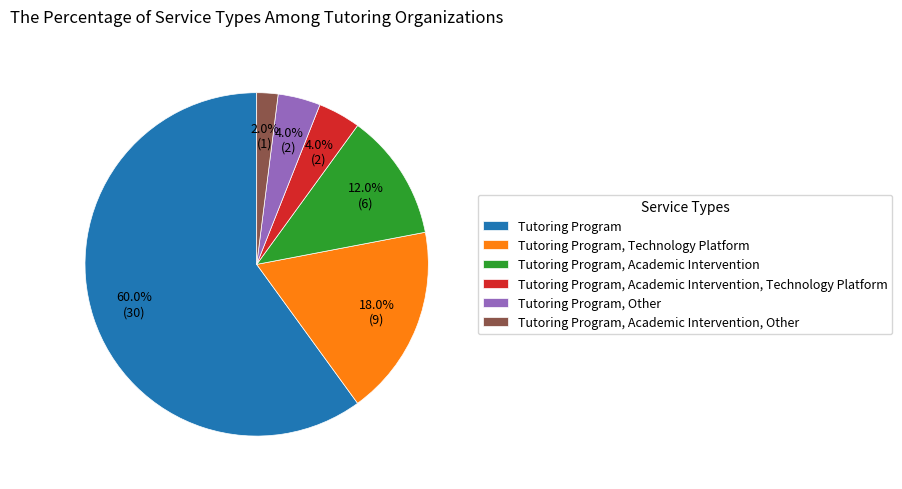

Which category has the biggest portion of the pie?

Tutoring Program